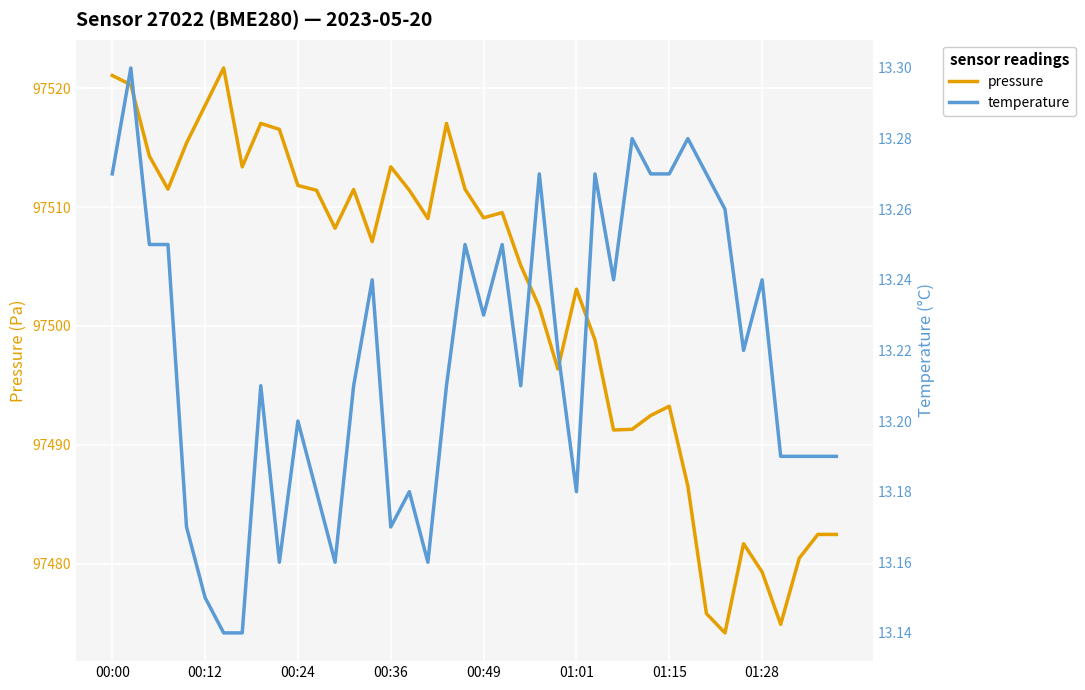

In temperature, how many points are lower than both neighbors (excluding endpoints)?

9